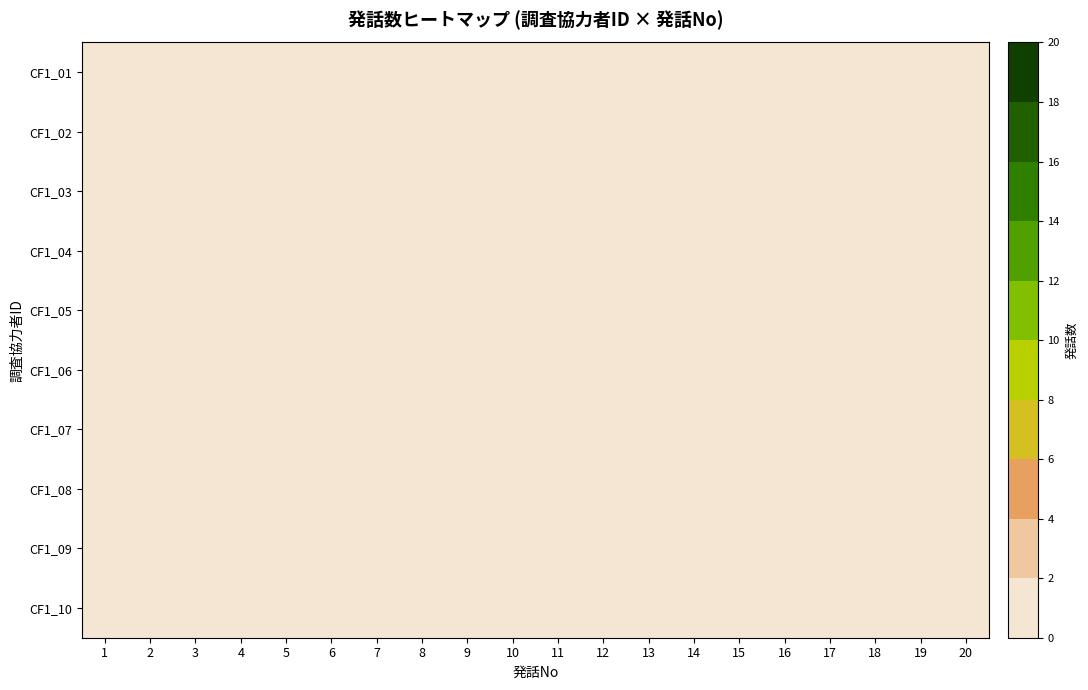

At how many categories does at least one series exceed 0?

20